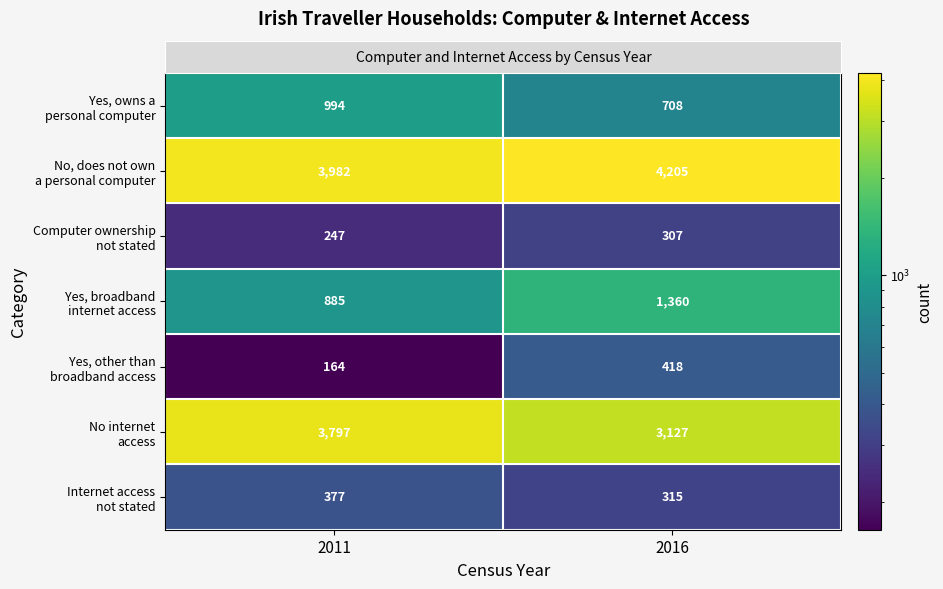

What is the spread (max minus min) of values at 2016?

3898